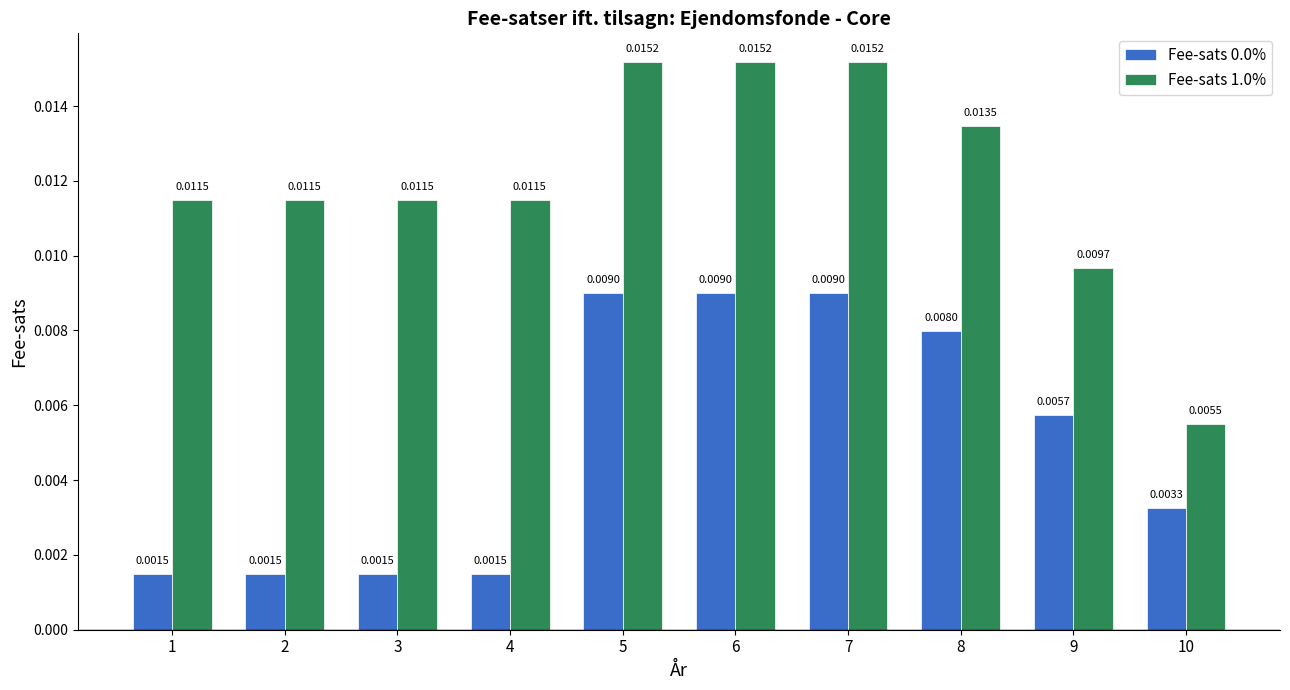

Which series has the largest total across all categories?

Fee-sats 1.0%